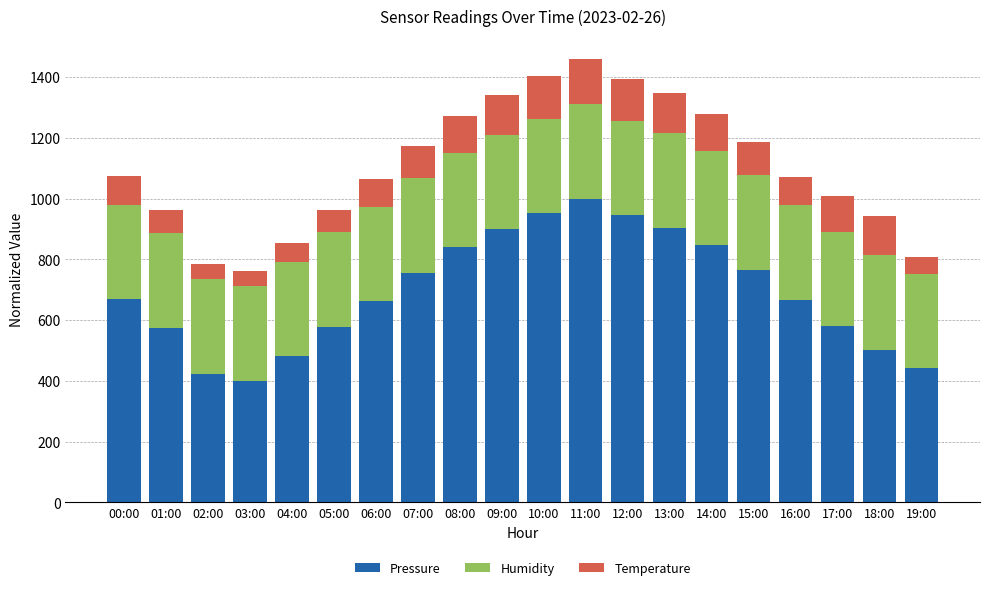

The value of Pressure at 17:00 is 1012.2. True or false?

False